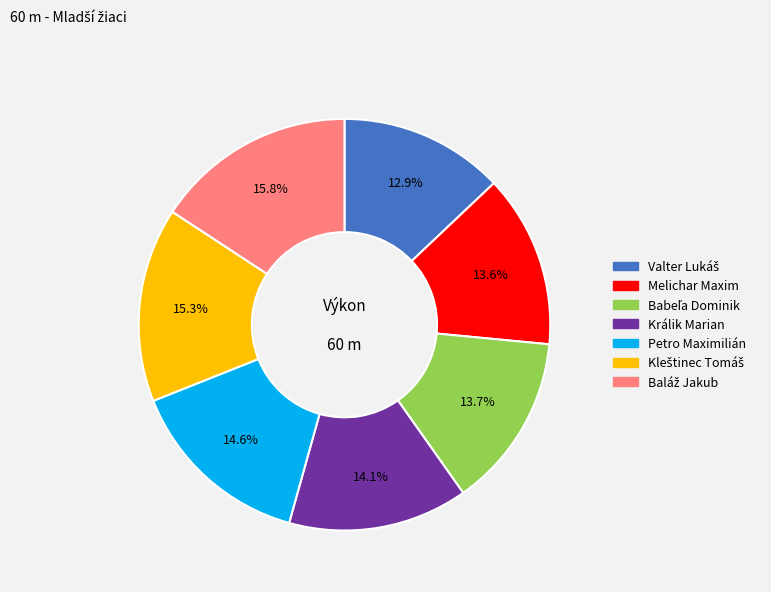

How many segments does this pie chart have?

7